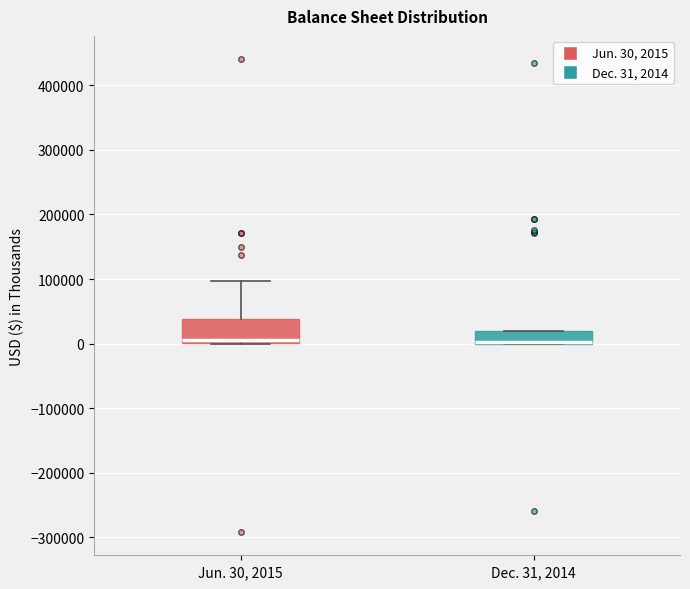

Reading left to right, transcribe this box plot: for each box, give where its median line is, the range the box spans, and where its two whiskers end, as read against the y-axis. The values are not printed on the chart, so give them approximately, as read against the axis.

Jun. 30, 2015: median 10000, box 0 to 40000, whiskers 0 to 100000
Dec. 31, 2014: median 0 (drawn on the box's lower edge), box 0 to 20000, whiskers 0 to 20000